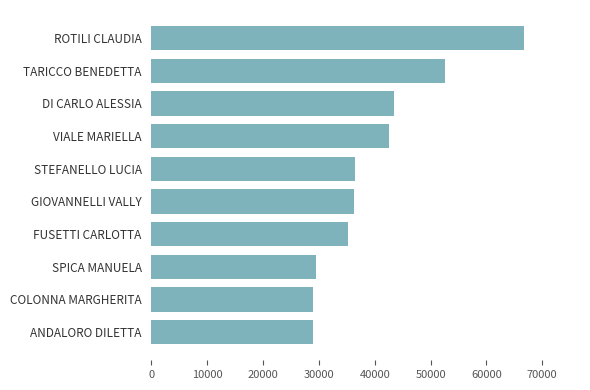

The chart shows a value of 52582.6 at TARICCO BENEDETTA. True or false?

True